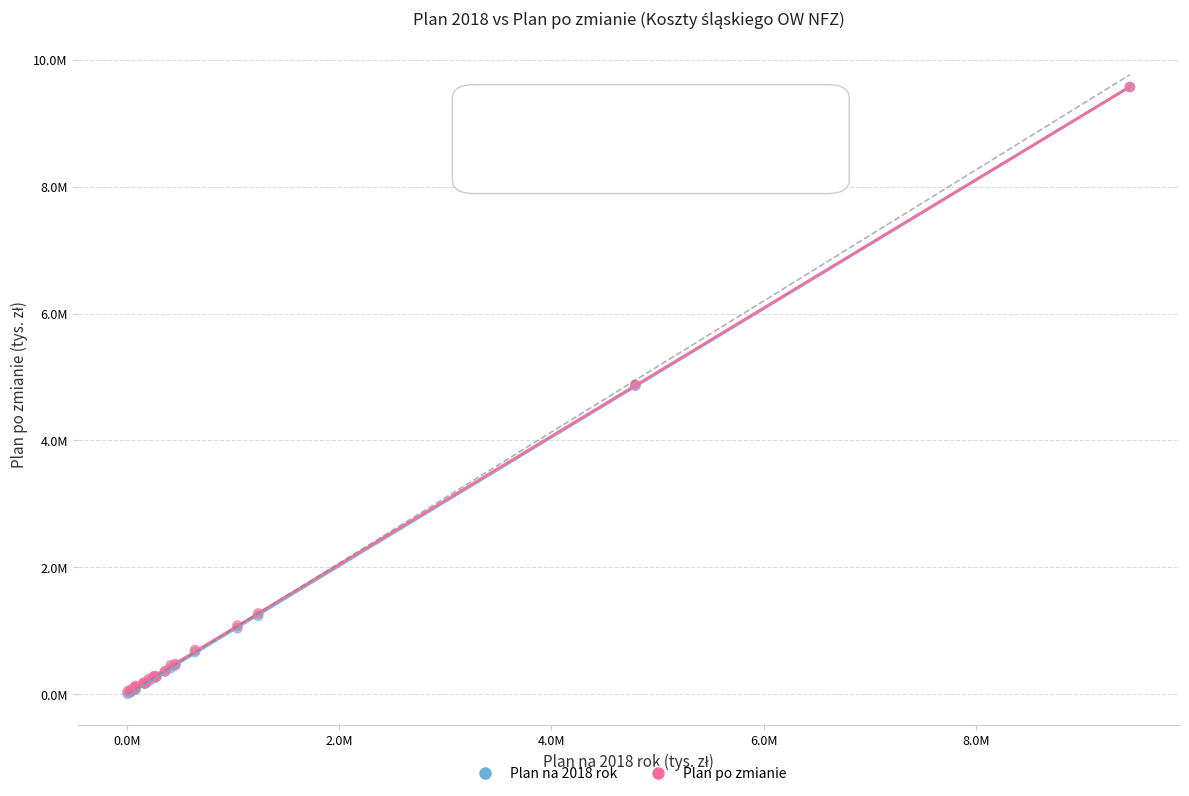

Which series has the largest Y range (max minus min)?

Plan na 2018 rok